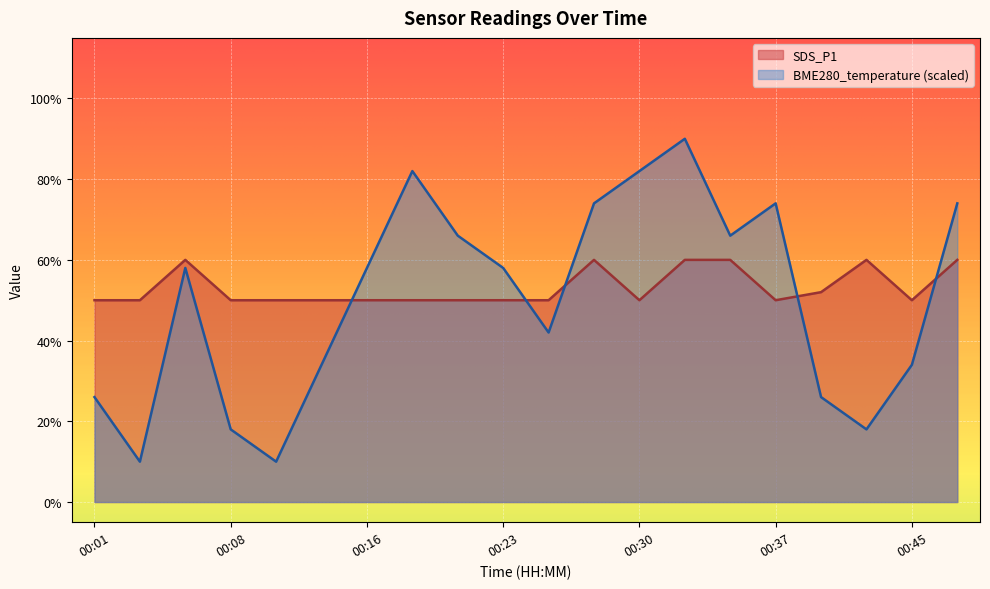

Where is the first local maximum for BME280_temperature?

00:06